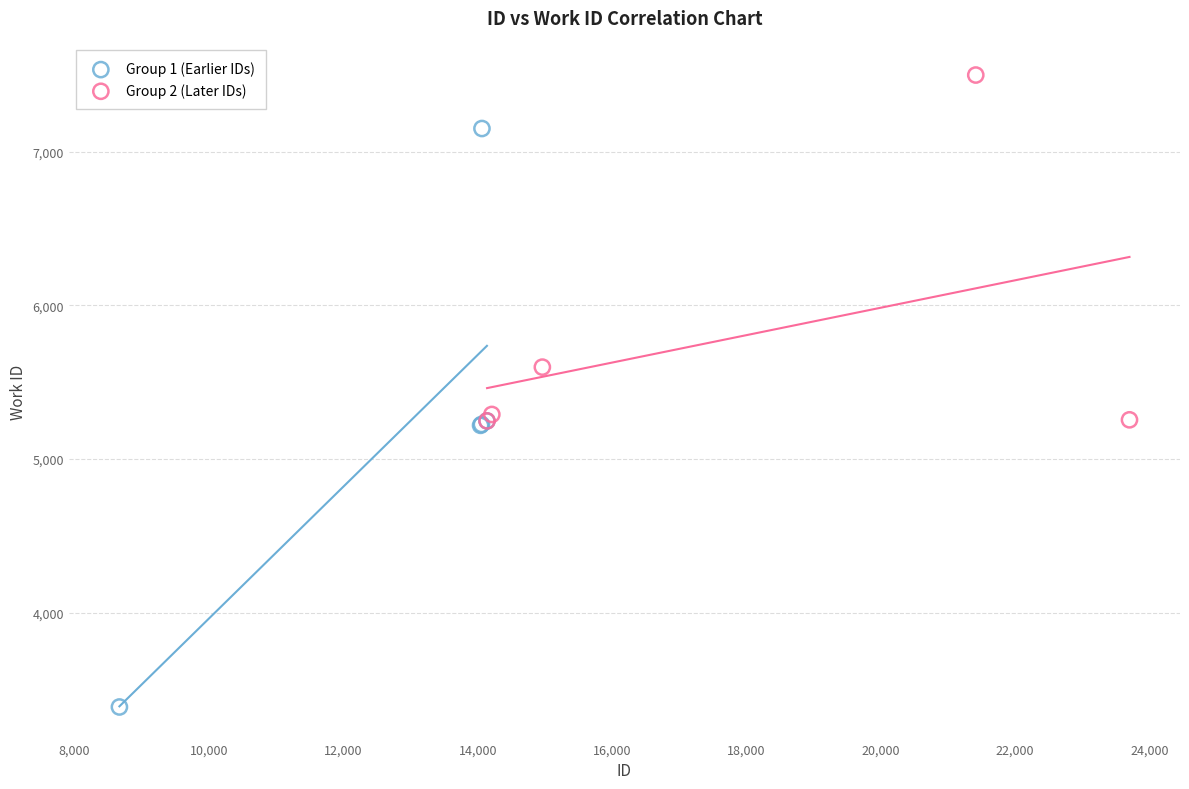

Which series has the widest spread of Y values?

Group 1 (Earlier IDs)